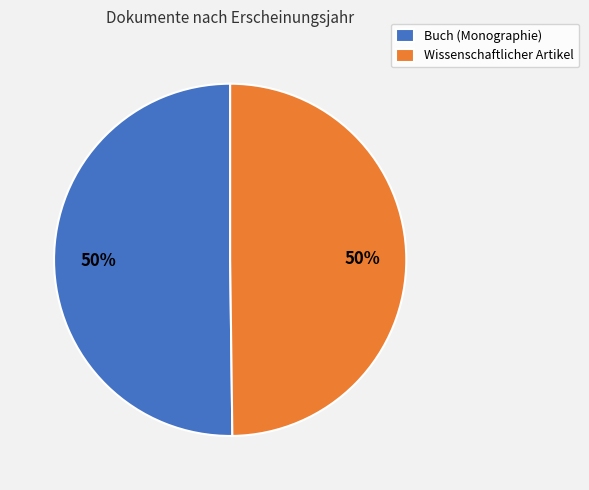

To the nearest percent, what portion does Wissenschaftlicher Artikel represent?

50%